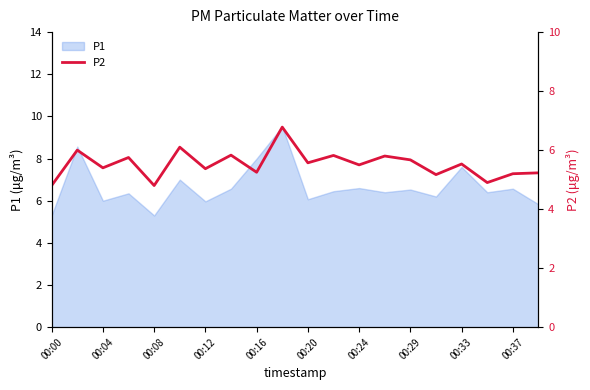

Is it true that P1 equals 3.1 at 00:37?

False